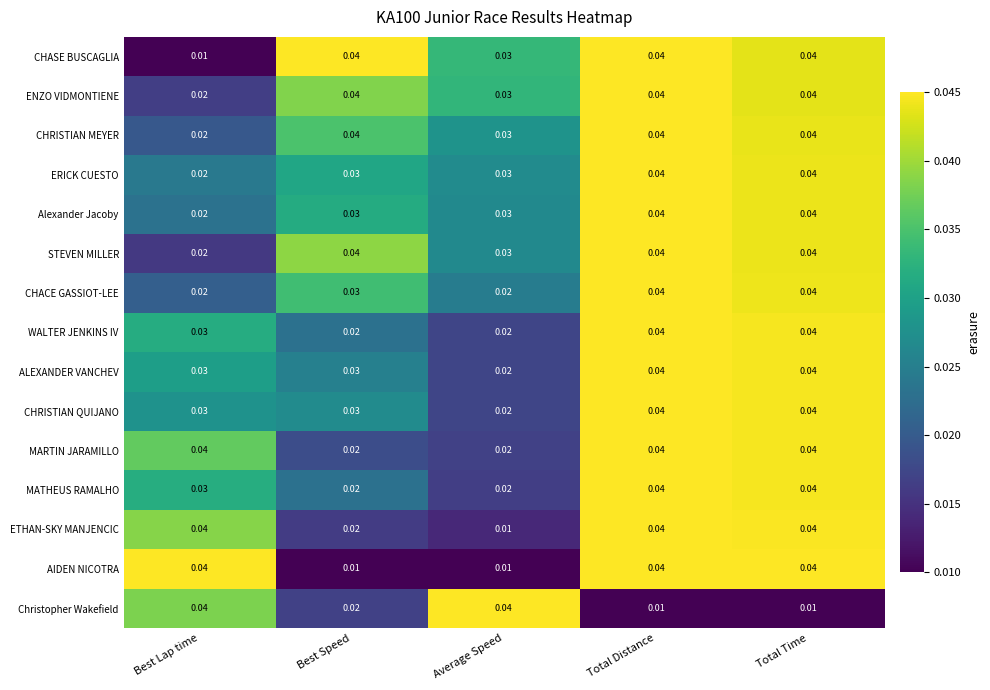

Is the value of CHACE GASSIOT-LEE at Total Time greater than the value of ALEXANDER VANCHEV at Best Speed?

Yes